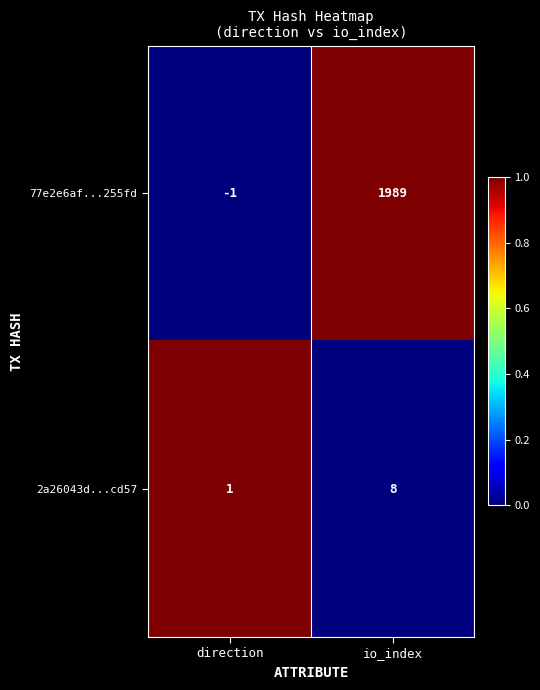

How many values in 77e2e6af...255fd are above zero?

1